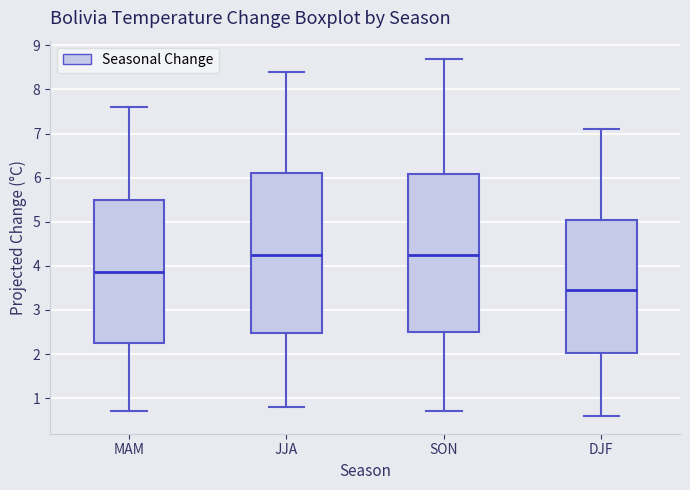

Where is the lower edge of the box for SON on the y-axis? The values are not printed on the chart, so give them approximately, as read against the axis.

2.5